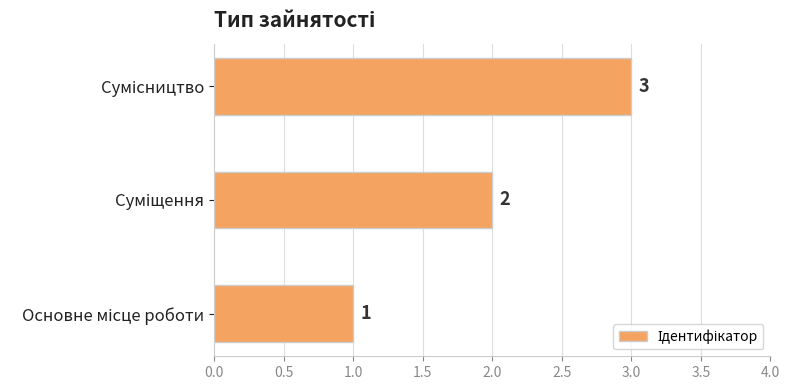

How many values are between 1 and 3?

3